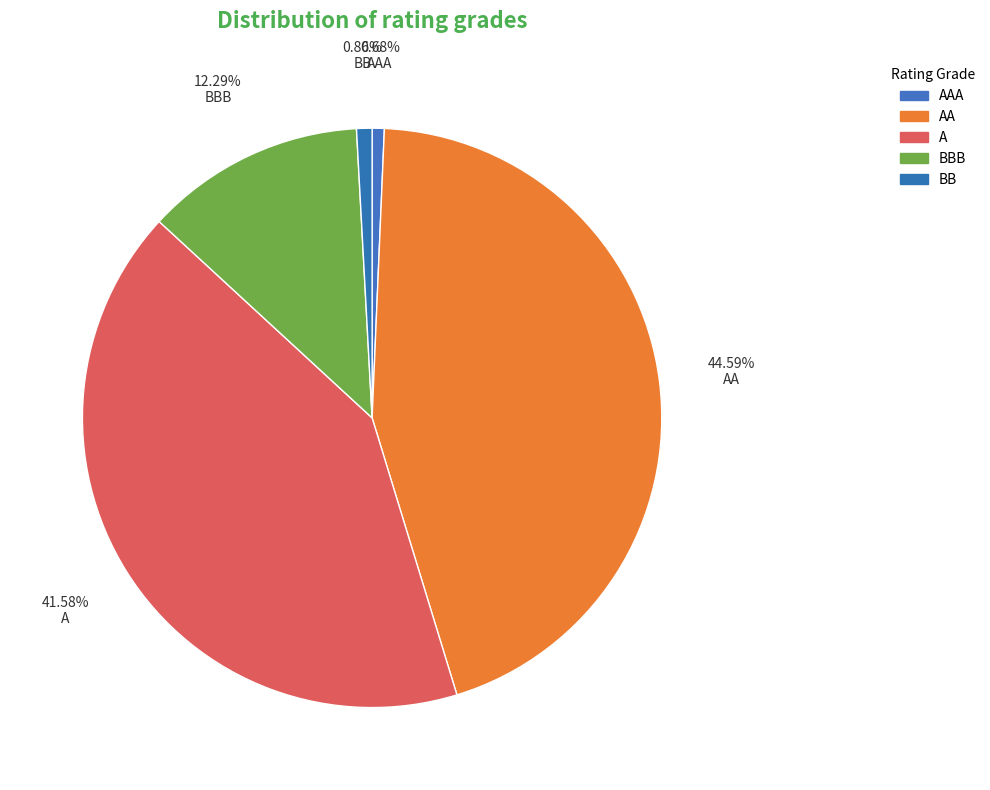

Is there a majority slice in this chart?

No